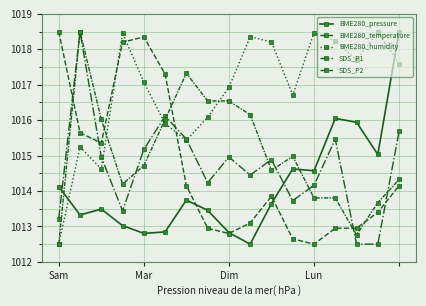

How many interior local valleys does the SDS_P2 series have?

3